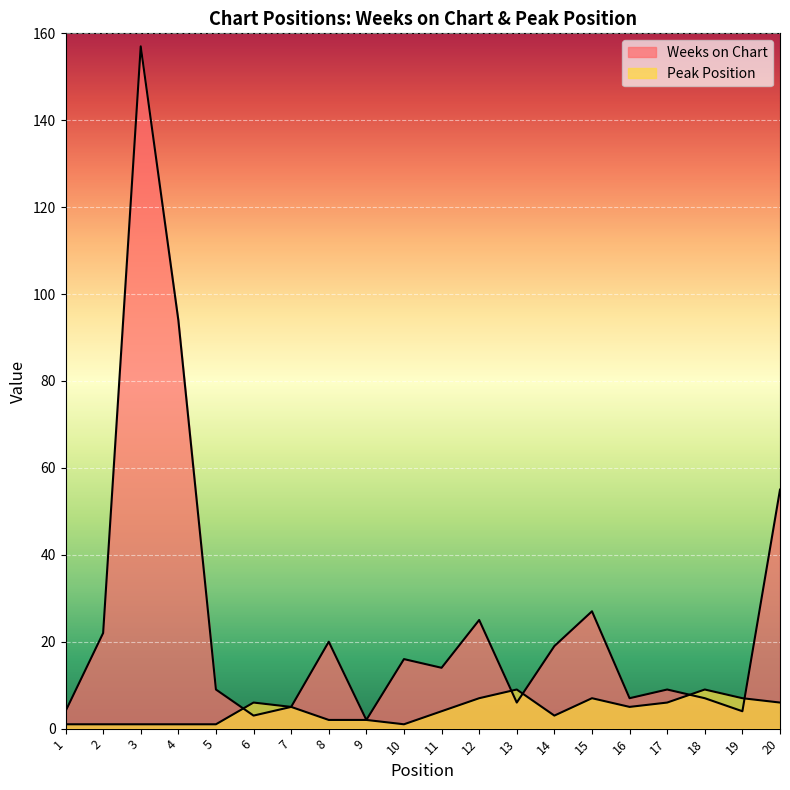

What is the total value across all series at 15?

34